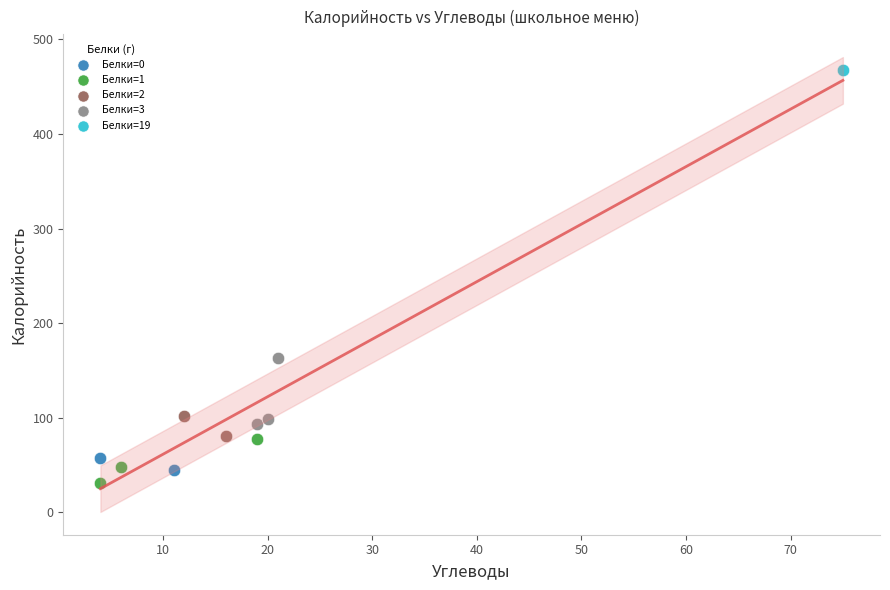

What are all the series names shown in the legend?

Белки=0, Белки=1, Белки=2, Белки=3, Белки=19